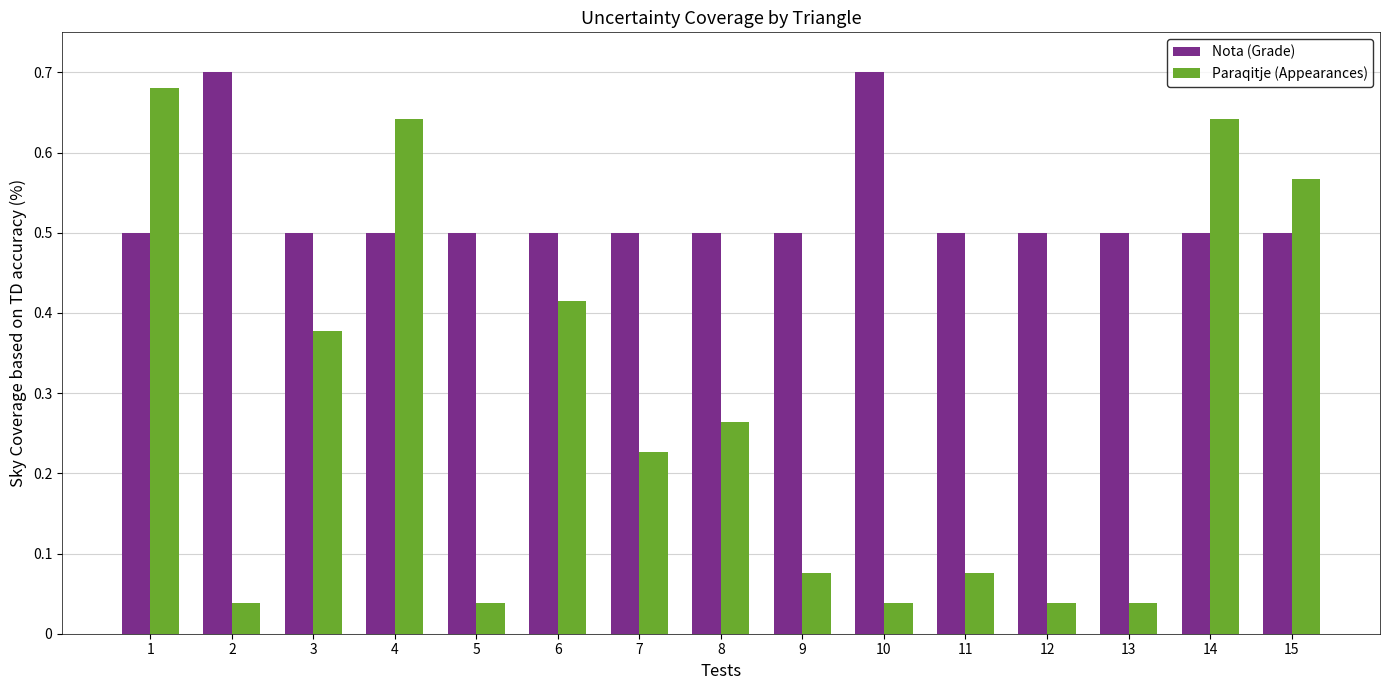

At which label does Paraqitje (Appearances) reach its peak?

1